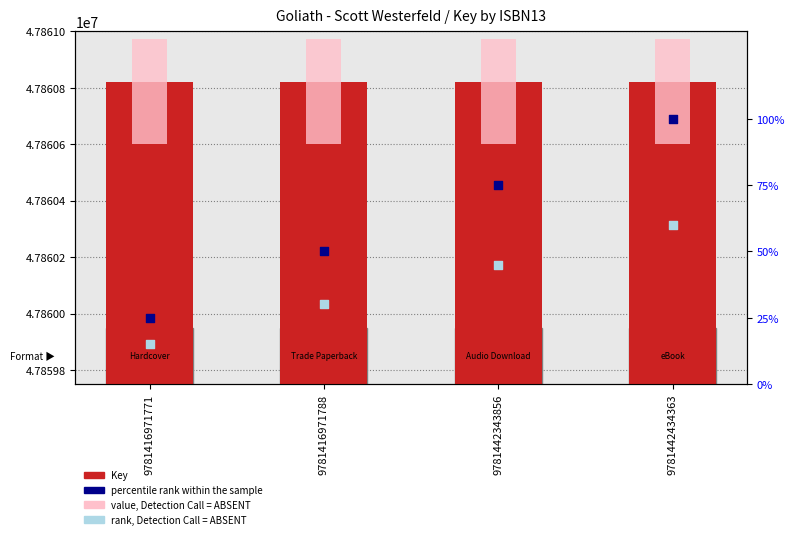

Which series reaches the minimum Y coordinate?

rank, Detection Call = ABSENT